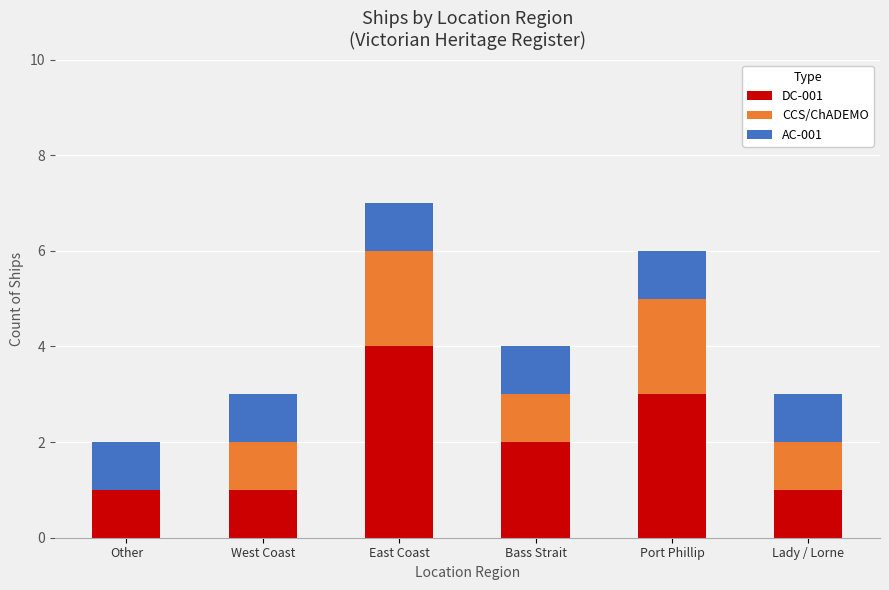

Is it true that DC-001 equals 2 at Bass Strait?

True